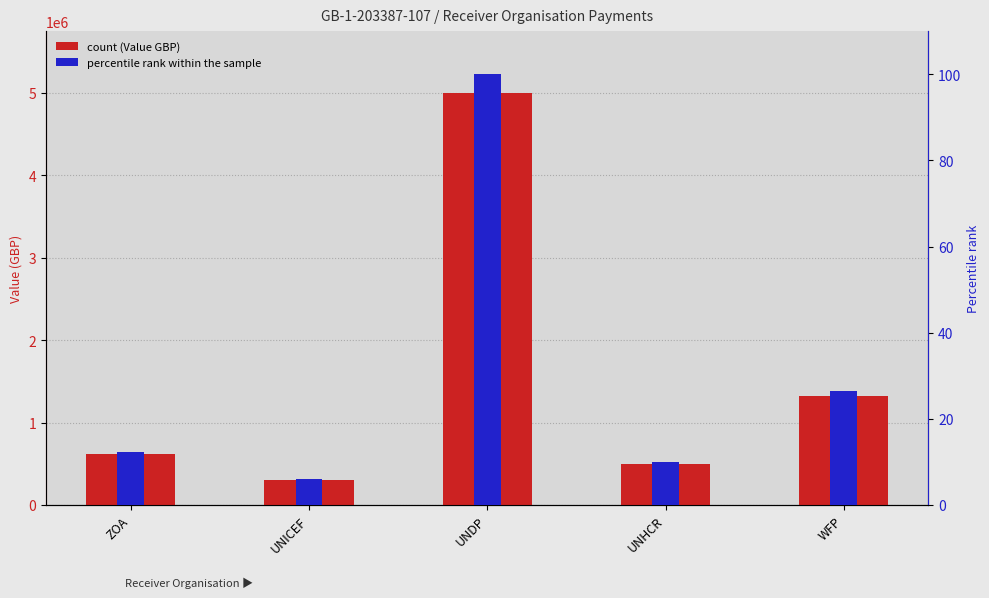

What is the average value of the Value (GBP) series?

1548074.0